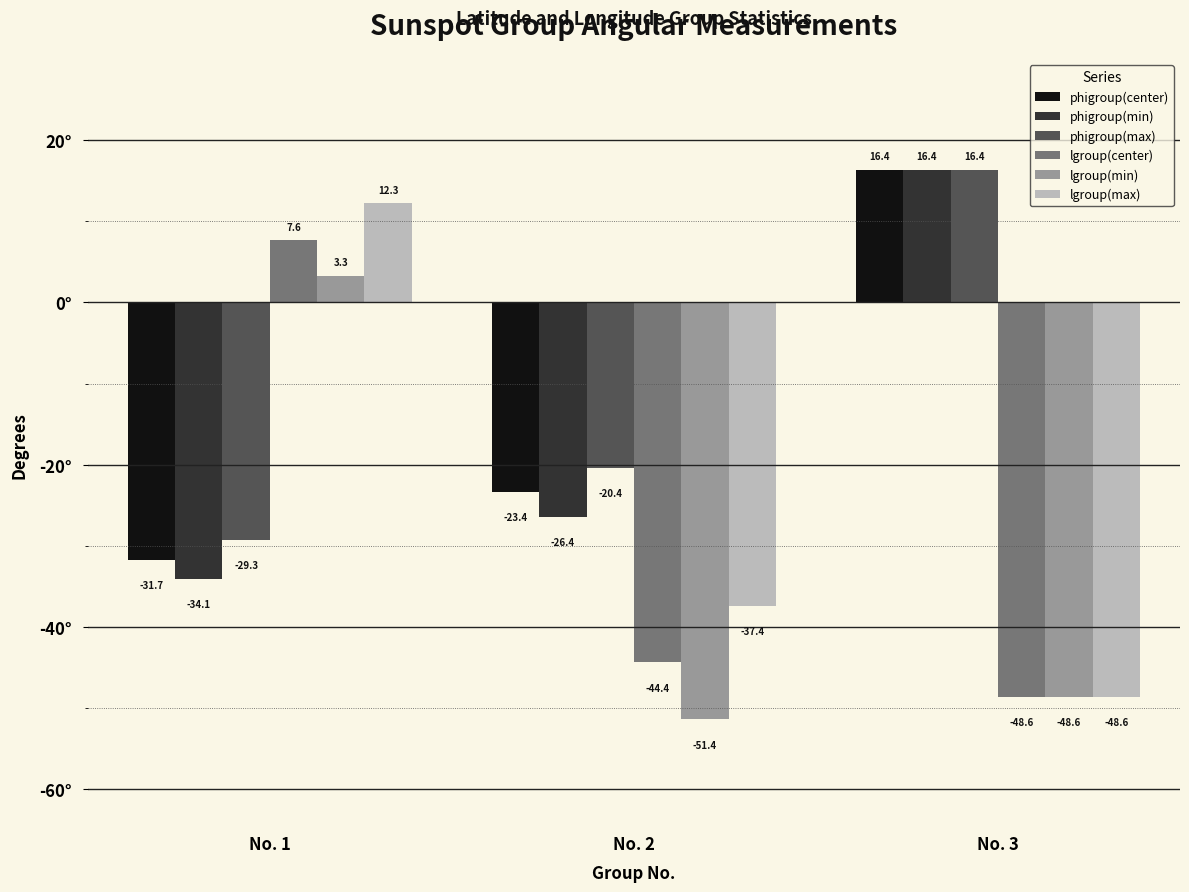

Which category has the lowest value in the phigroup(center) series?

No. 1